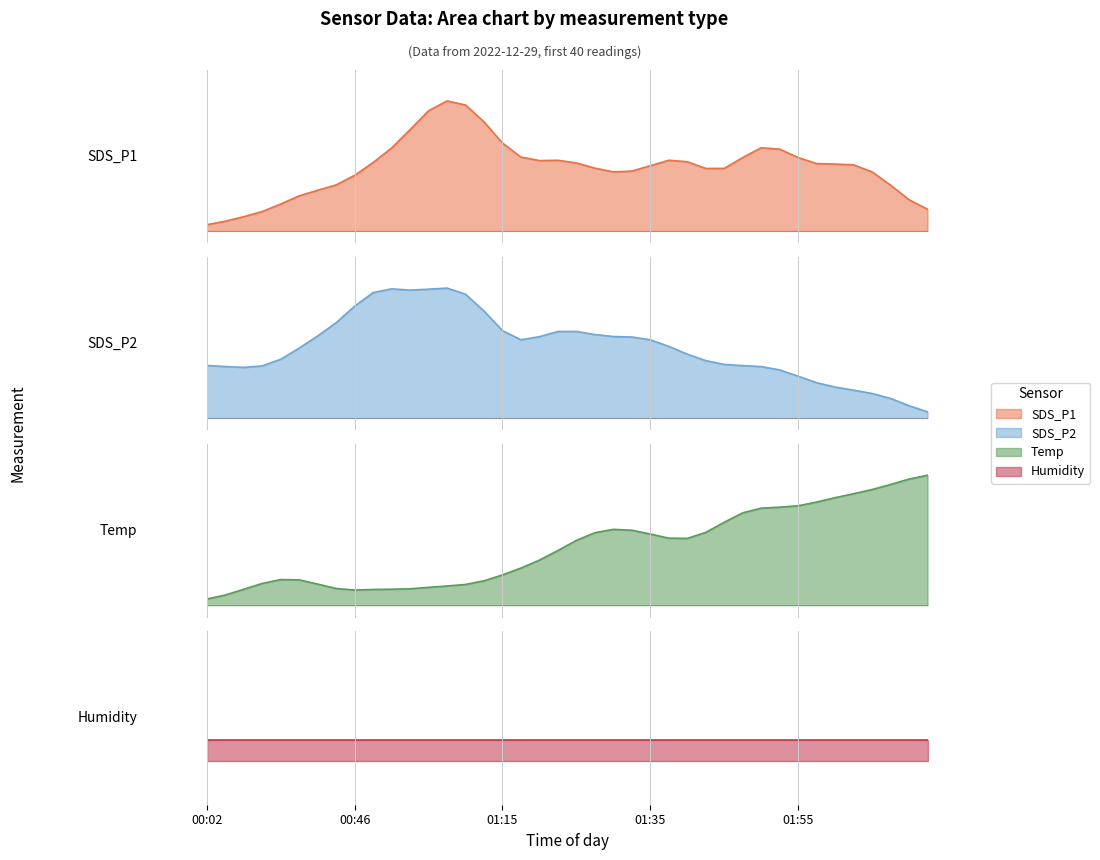

What are all the series names shown in the legend?

SDS_P1, SDS_P2, Temp, Humidity